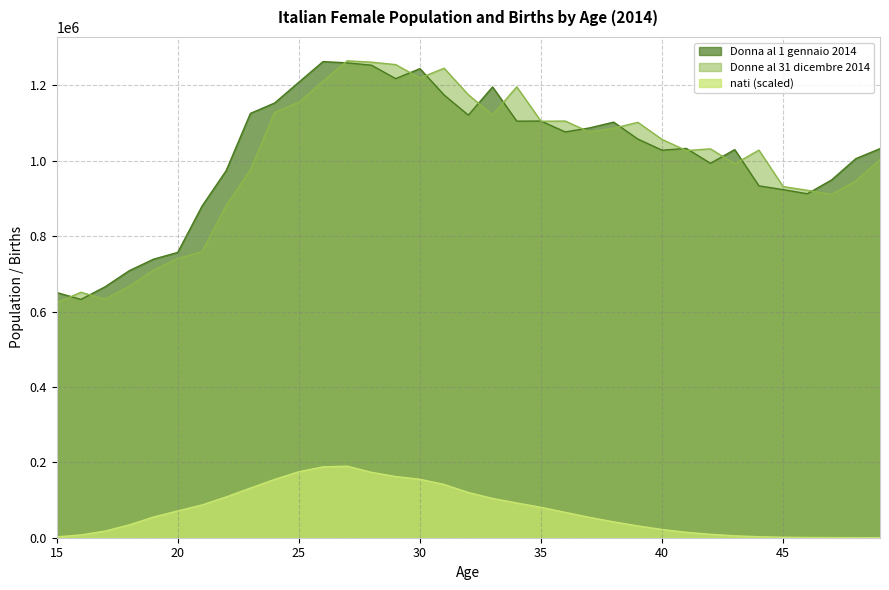

Reading left to right, list all the values displayed in this chart.

Donna al 1 gennaio 2014: 650472.0	632117.0	665659.0	708421.0	738852.0	756873.0	879366.0	973880.0	1125541.0	1153158.0	1208355.0	1263048.0	1259657.0	1253449.0	1217827.0	1244342.0	1174357.0	1120967.0	1195842.0	1105042.0	1105337.0	1076456.0	1087003.0	1102395.0	1057487.0	1027960.0	1032668.0	993255.0	1029648.0	933400.0	923300.0	912460.0	949096.0	1005500.0	1032149.0
Donne al 31 dicembre 2014: 623163.0	651089.0	633067.0	667056.0	709940.0	740493.0	758535.0	881232.0	975986.0	1127972.0	1155172.0	1210745.0	1265138.0	1261487.0	1255017.0	1219410.0	1245468.0	1175050.0	1121621.0	1196106.0	1104835.0	1105328.0	1076185.0	1086397.0	1101834.0	1056631.0	1026951.0	1031590.0	991874.0	1028176.0	931599.0	921577.0	910541.0	946795.0	1003079.0
nati: 2226.7	7367.2	17675.9	34106.8	54853.4	71068.7	86823.4	108226.7	131695.1	154633.9	175033.4	188014.0	189770.7	173470.2	162393.2	155029.8	141291.8	119952.6	104259.1	92107.8	80624.0	67343.5	54045.0	42098.5	31297.2	21856.3	14426.6	9117.9	5079.7	2618.9	1279.9	631.9	307.9	181.8	112.5